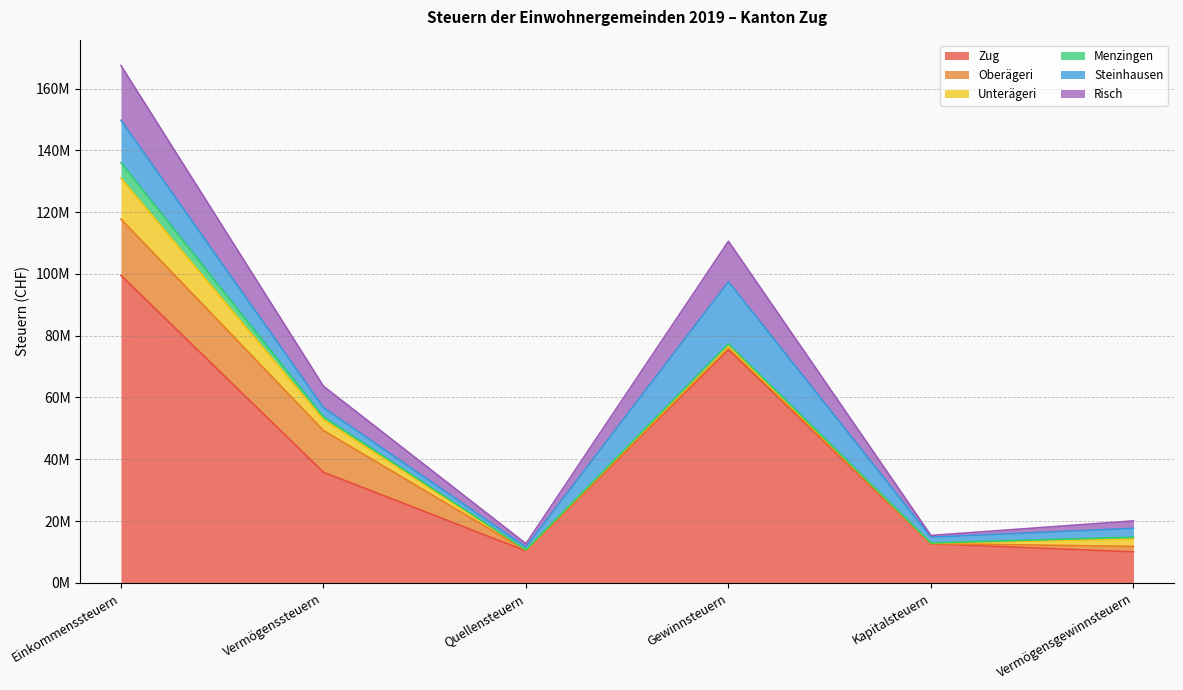

List the series in order of their peak value, highest first.

Zug, Steinhausen, Oberägeri, Risch, Unterägeri, Menzingen